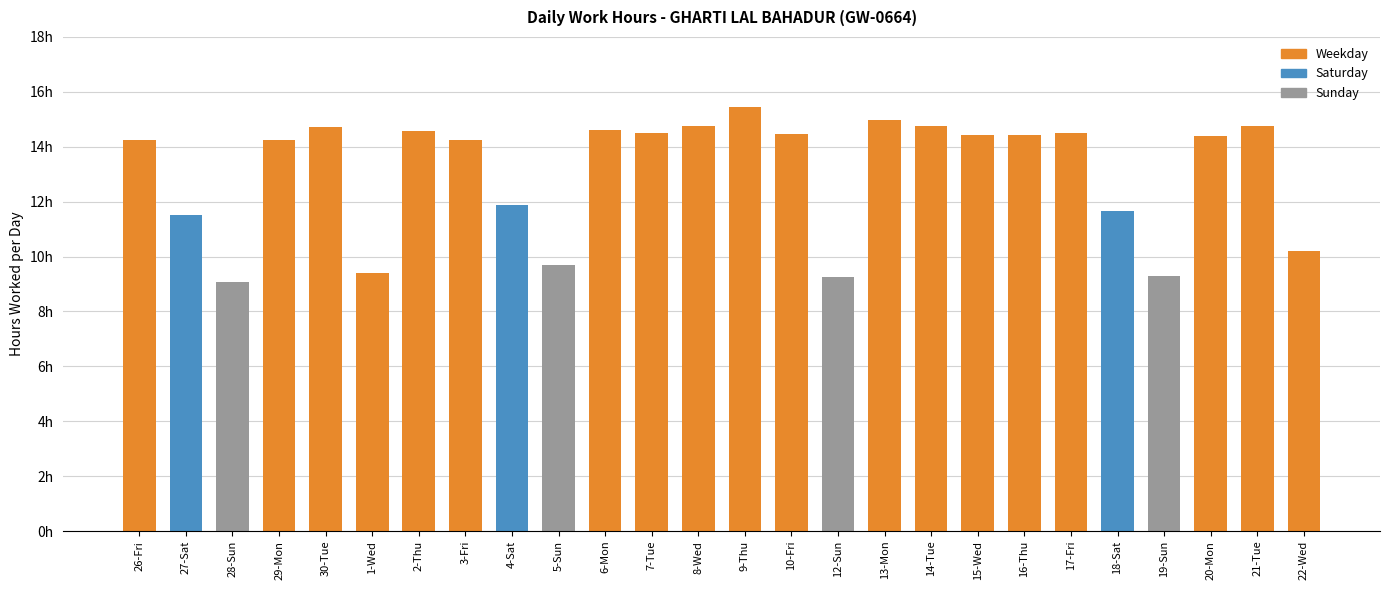

Does the chart contain any negative values?

No